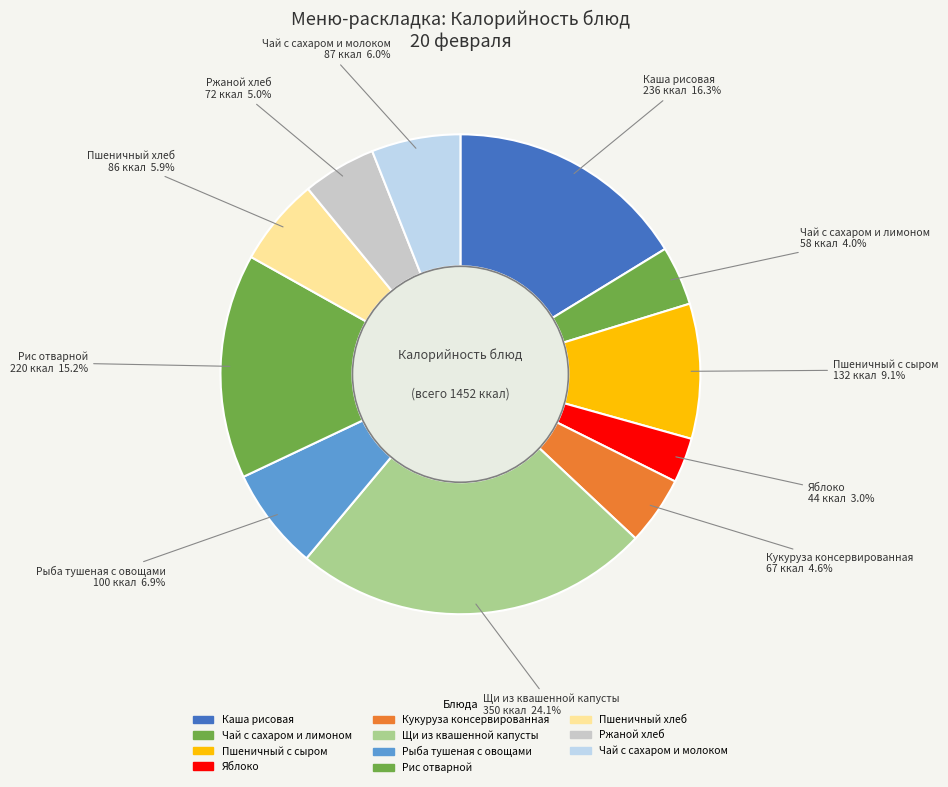

How many slices are in this pie chart?

11